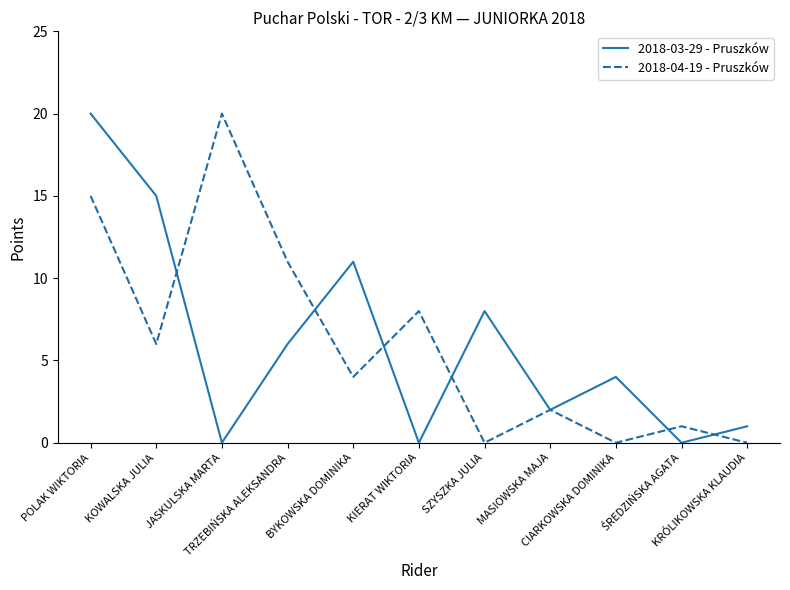

What is the maximum value shown in the chart?

20